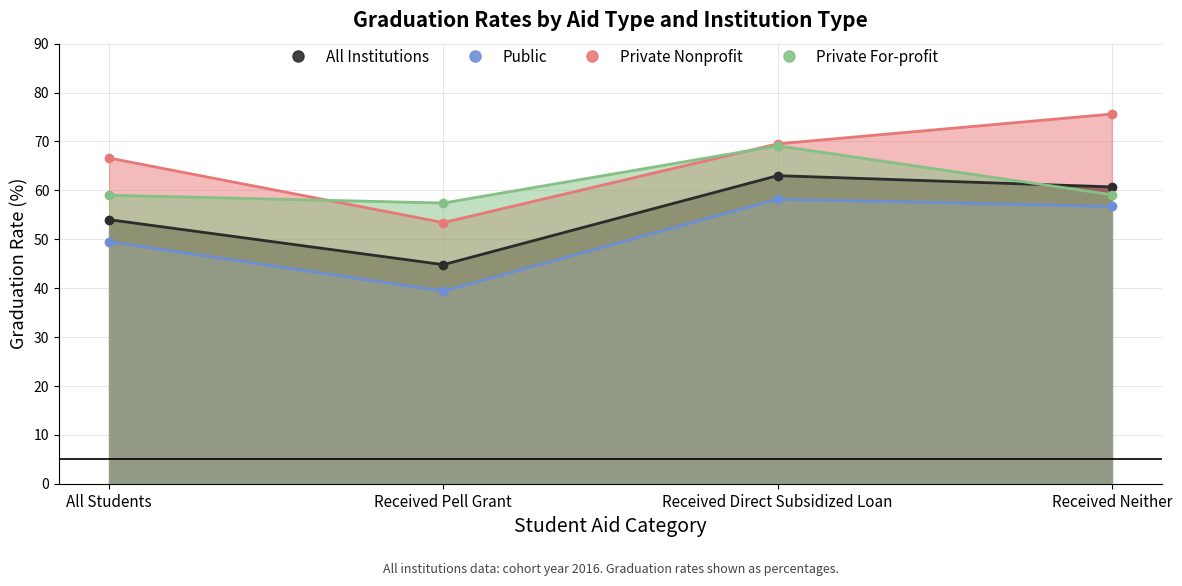

Which label corresponds to the smallest value in the chart?

Received Pell Grant